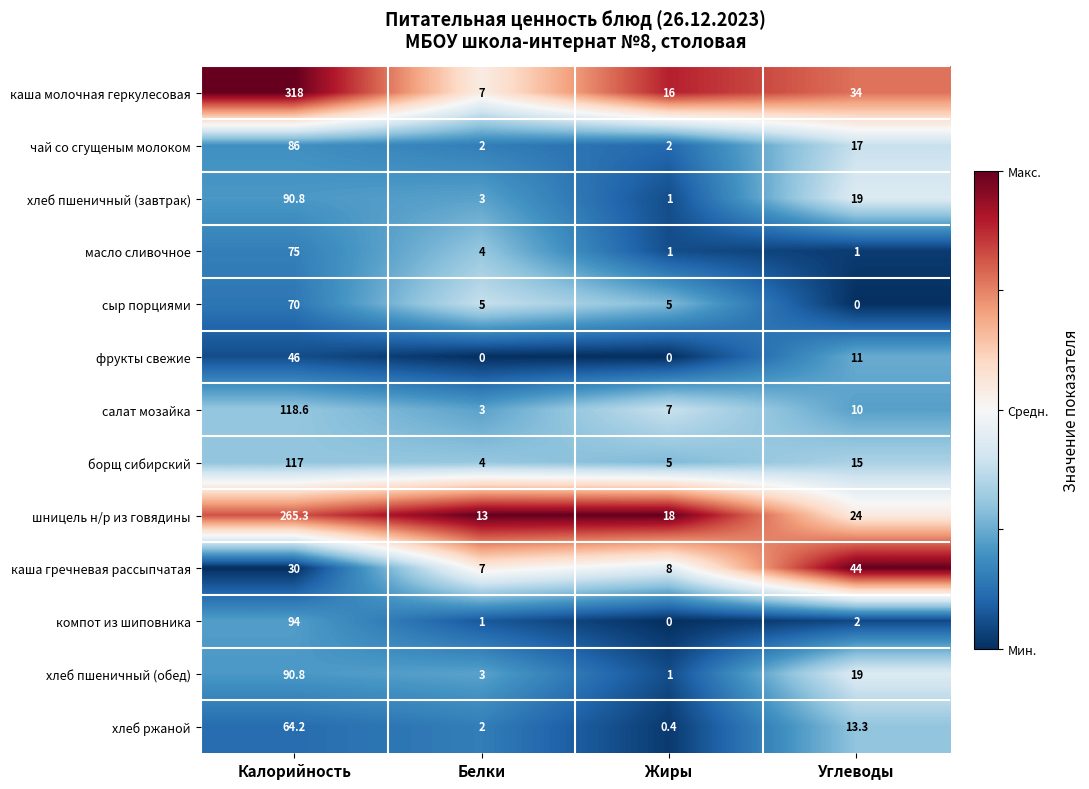

True or false: каша гречневая рассыпчатая has a value of 12.9 at Жиры.

False